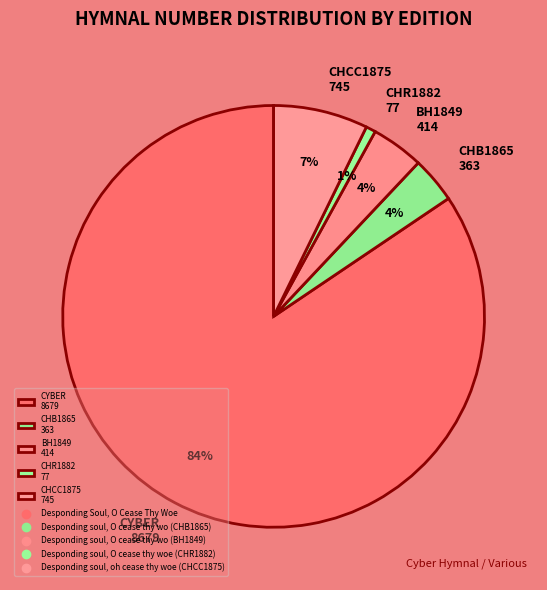

Is there a majority slice in this chart?

Yes